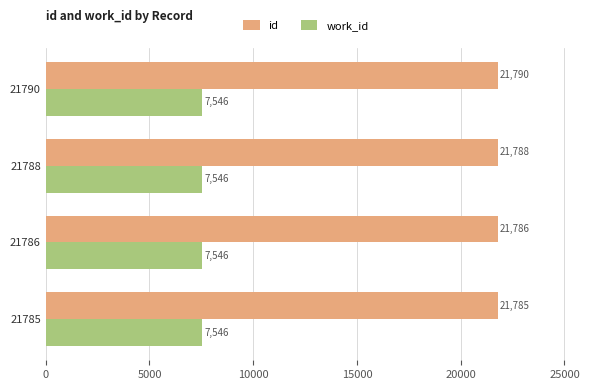

Is it true that work_id equals 2695 at 21786?

False